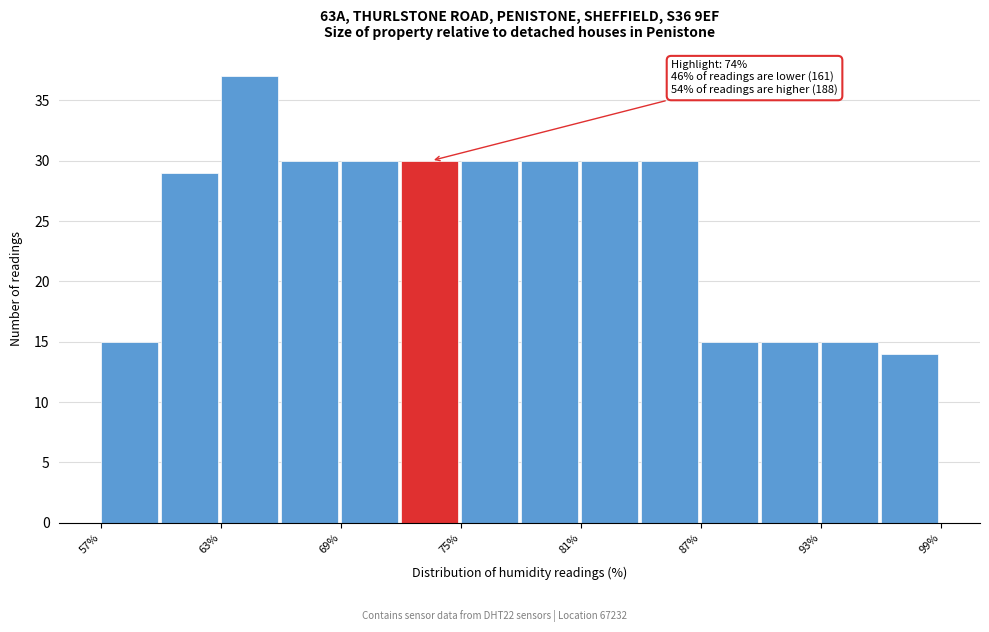

Around what value on the x-axis is the tallest bar? Give the approximate position of its centre, as read against the axis.

64